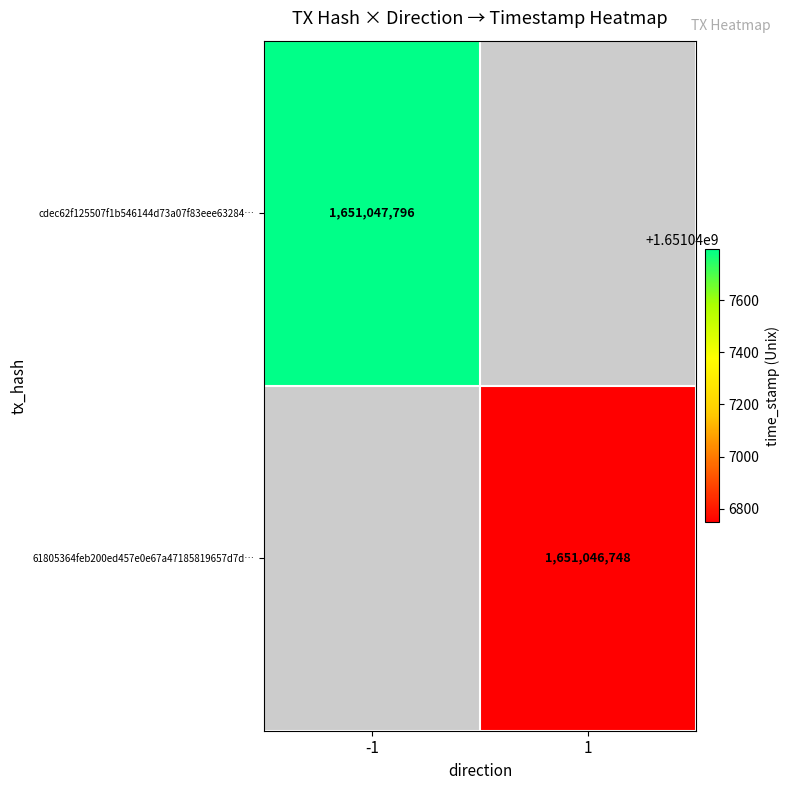

Reading left to right, list all the values displayed in this chart.

cdec62f125507f1b546144d73a07f83eee63284: -1	1651047796
61805364feb200ed457e0e67a47185819657d7d: 1	1651046748